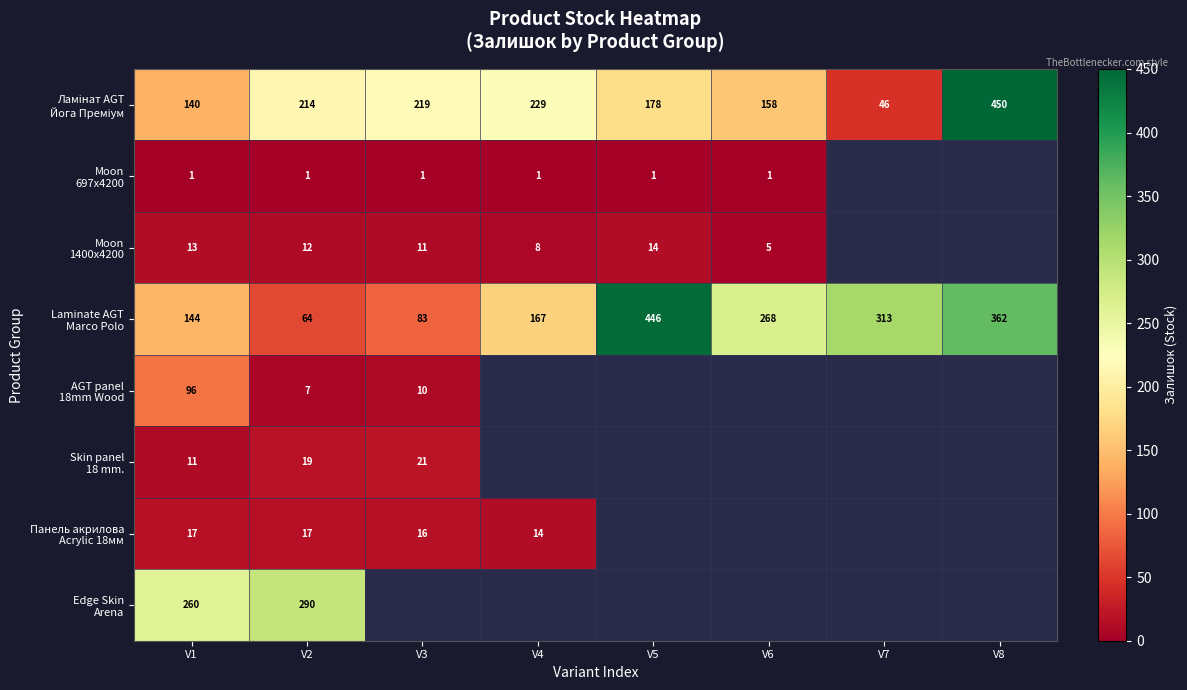

What is the difference between the highest and lowest values at V1?

259